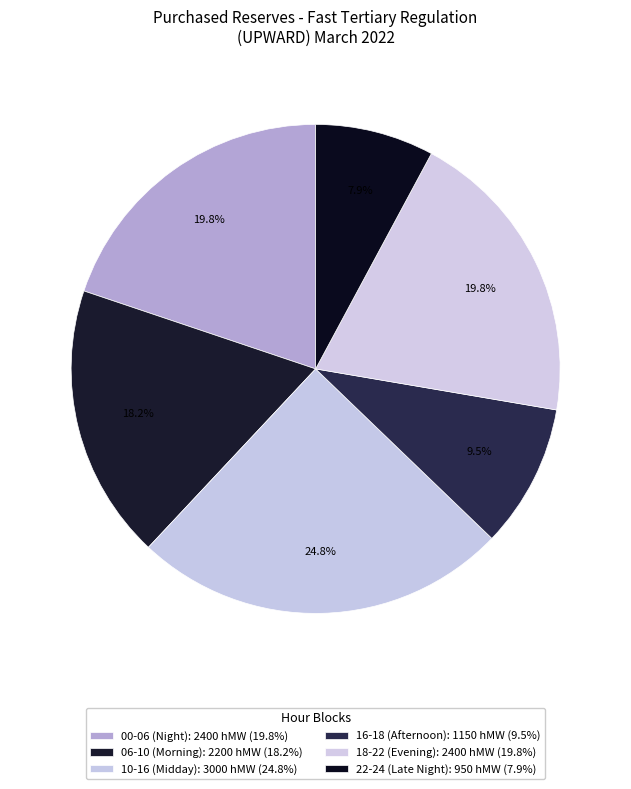

Count the number of slices in the pie.

6